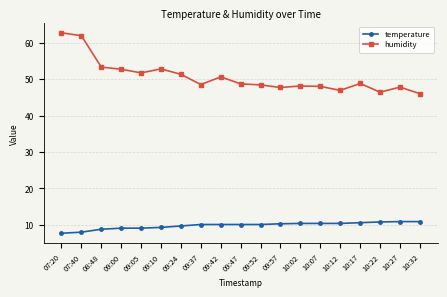

What are all the series names shown in the legend?

temperature, humidity